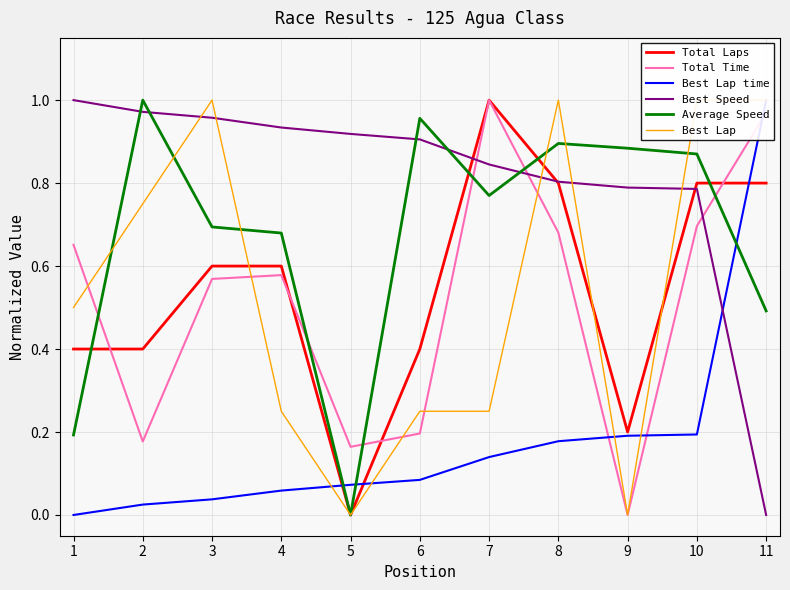

At how many categories does at least one series exceed 0?

11